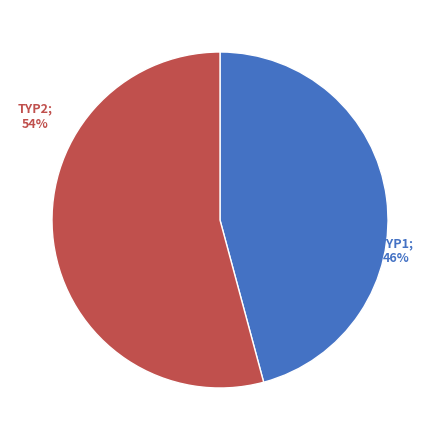

Is there a majority slice in this chart?

Yes